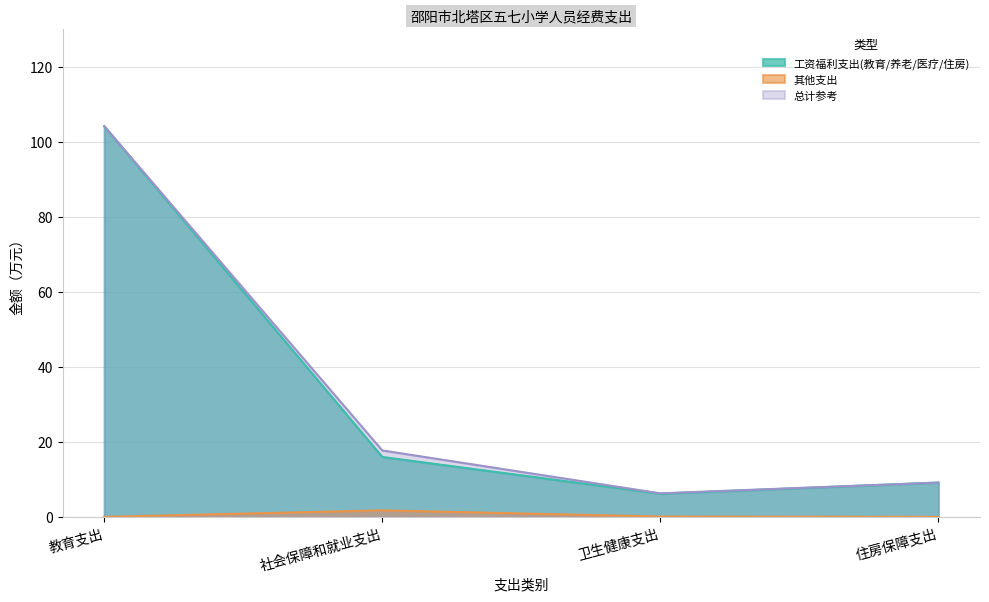

Which label corresponds to the smallest value in the chart?

卫生健康支出